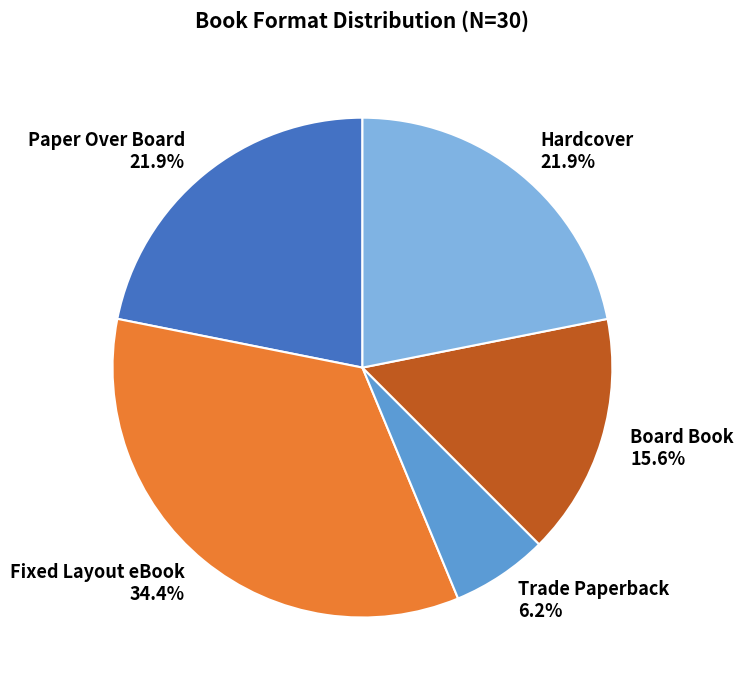

Count the number of slices in the pie.

5